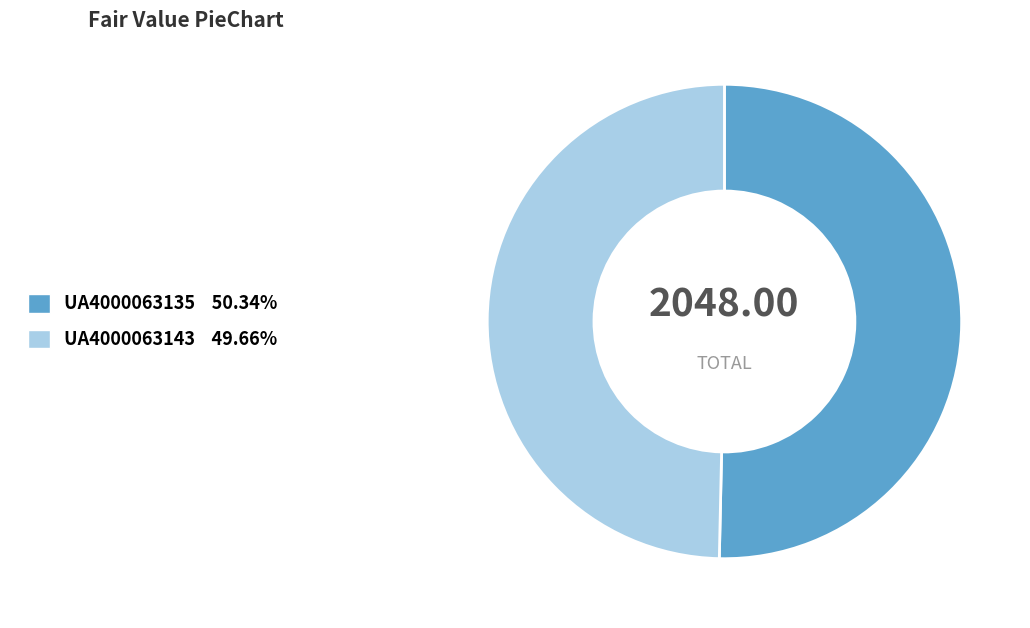

What is the ratio of the value at UA4000063135 50.34% to the value at UA4000063143 49.66%?

1.0